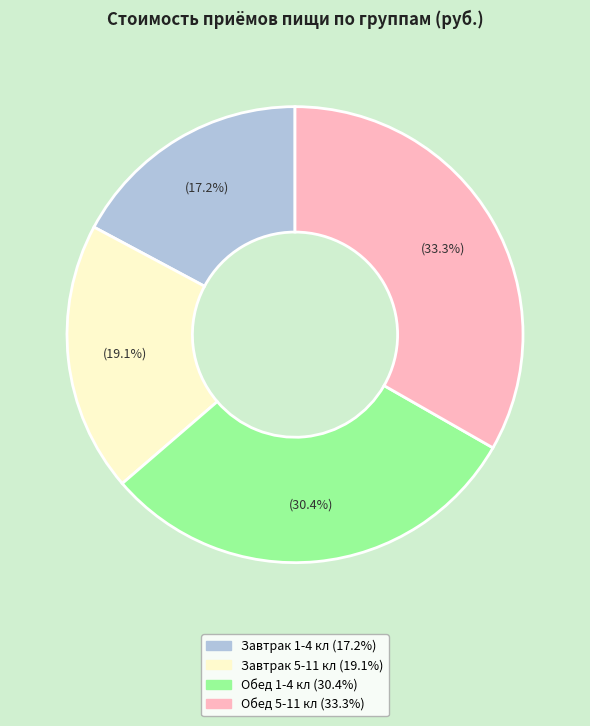

What percentage is the Обед 5-11 кл slice, to the nearest percent?

33%